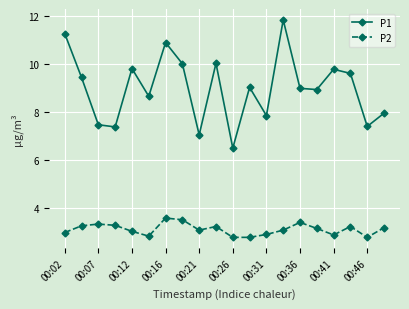

List the series in order of their peak value, highest first.

P1, P2